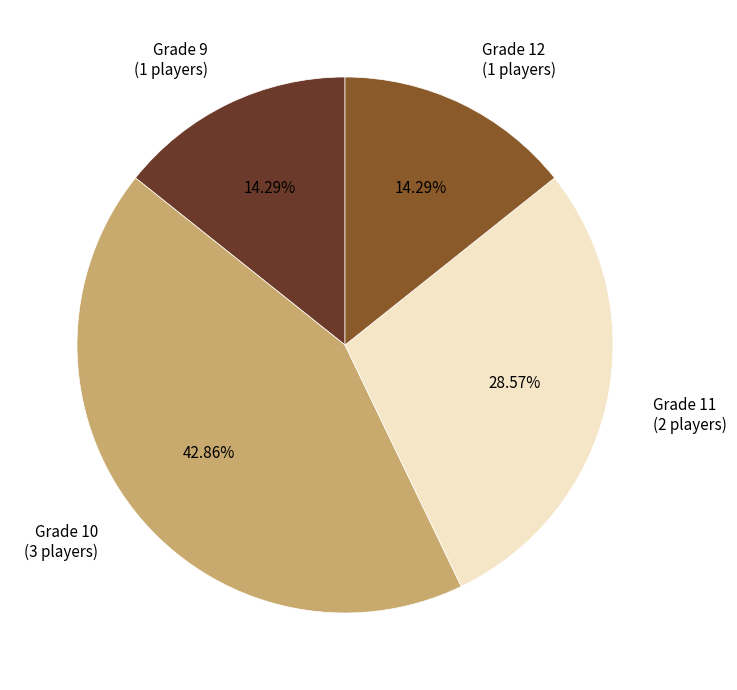

Does Grade 12 (1 players) account for over 50% of the chart?

No